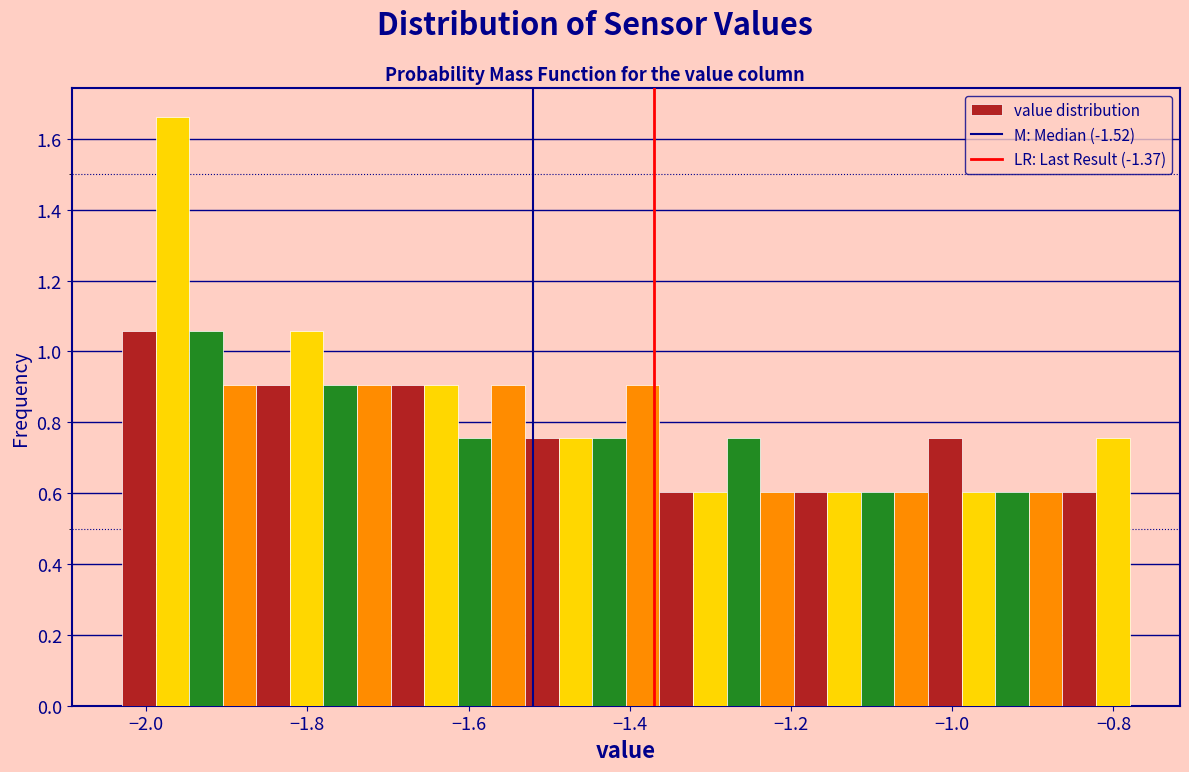

Around what value on the x-axis is the tallest bar? Give the approximate position of its centre, as read against the axis.

-1.96